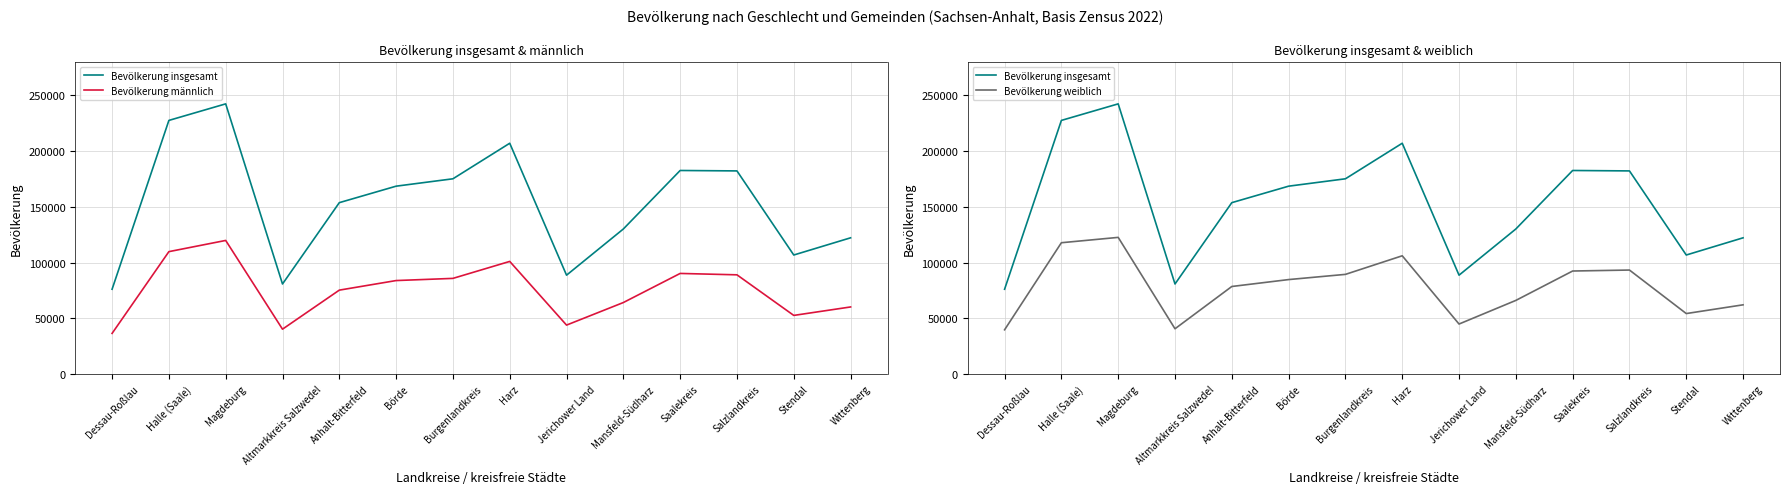

What is the label of the 2nd point from the right?

Stendal